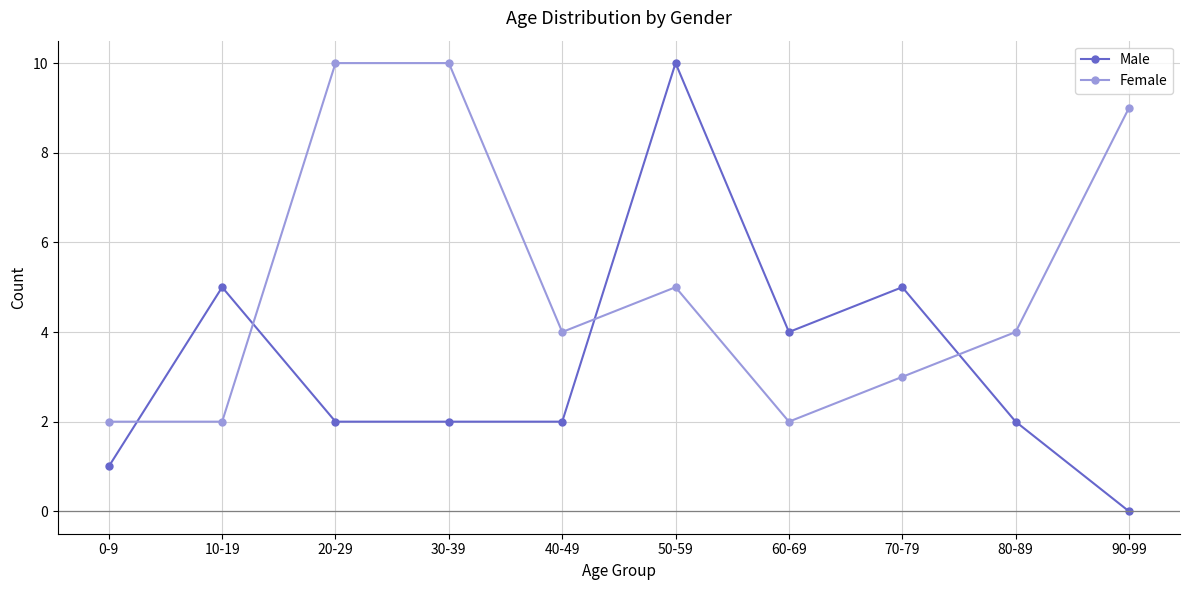

Count the number of data series in this chart.

2